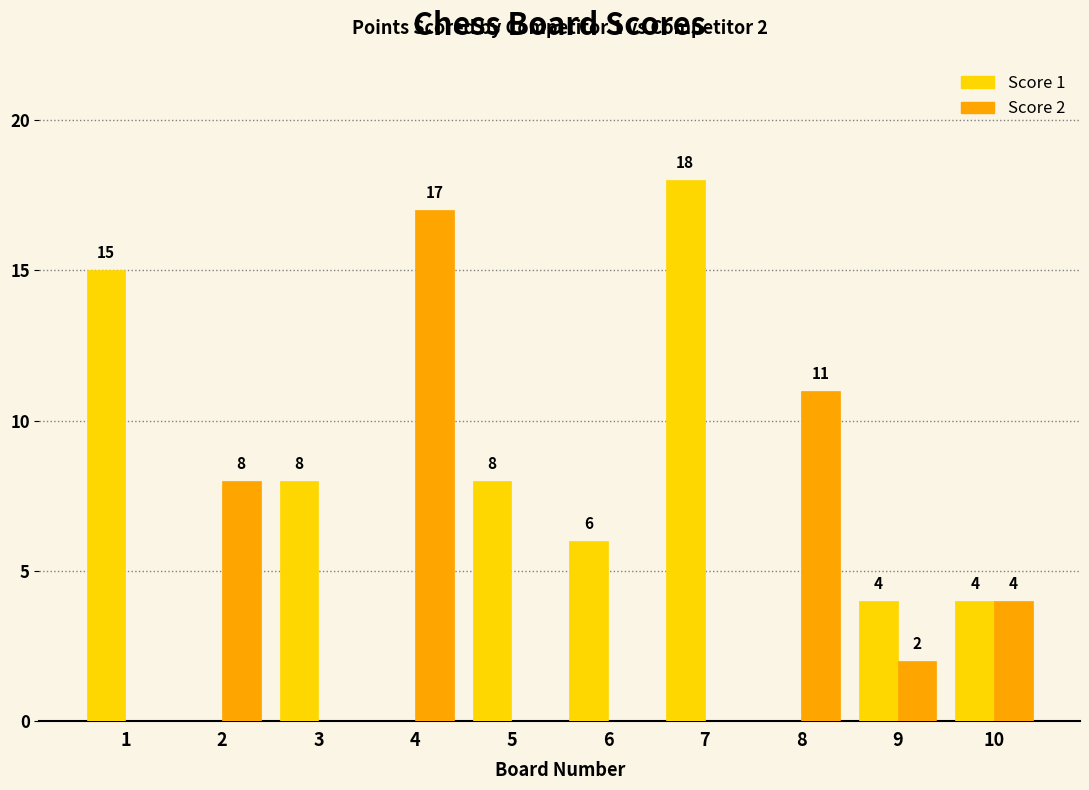

The value of Score 2 at 2 is 14. True or false?

False